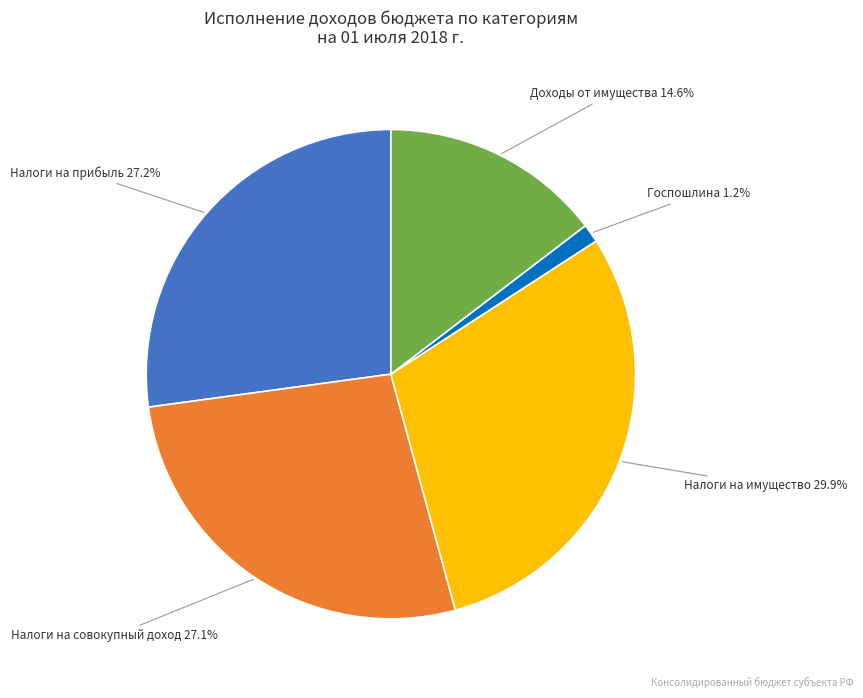

Which category has the smallest portion of the pie?

Госпошлина